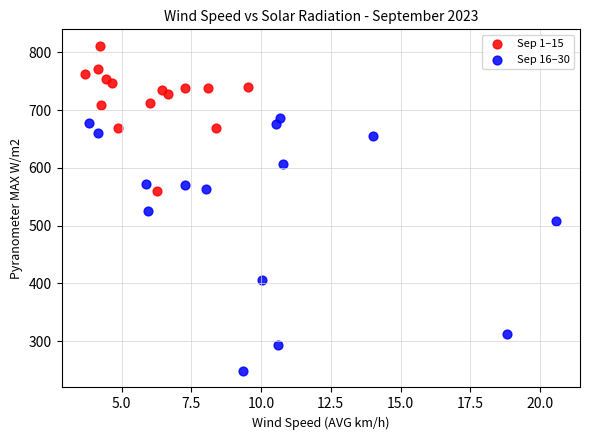

Which series has the largest Y range (max minus min)?

Sep 16–30